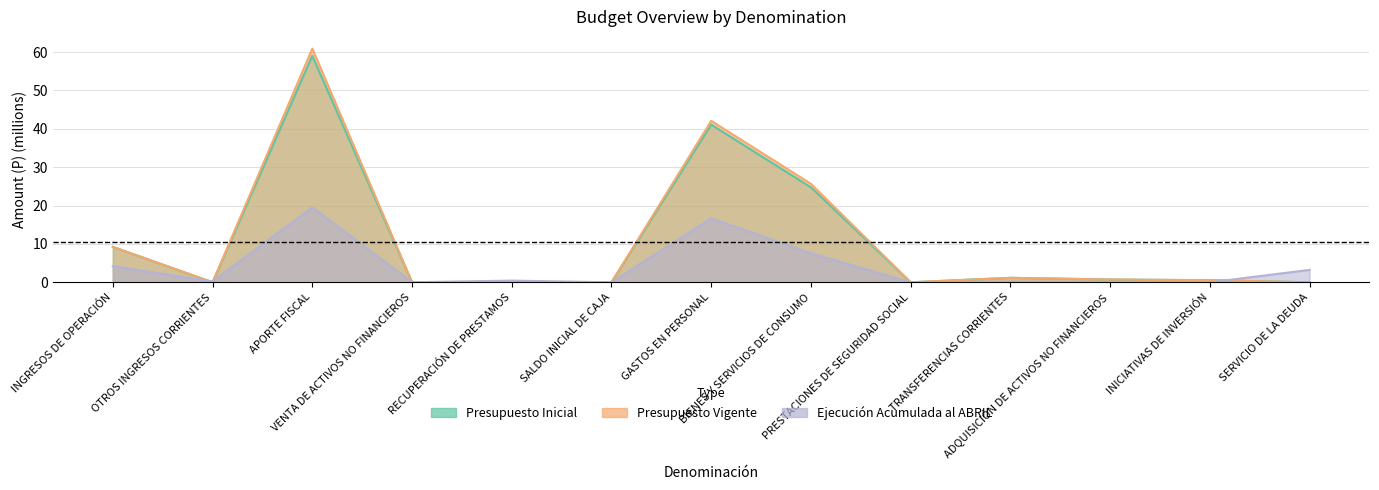

At which category does Ejecución Acumulada reach its first local valley?

OTROS INGRESOS CORRIENTES